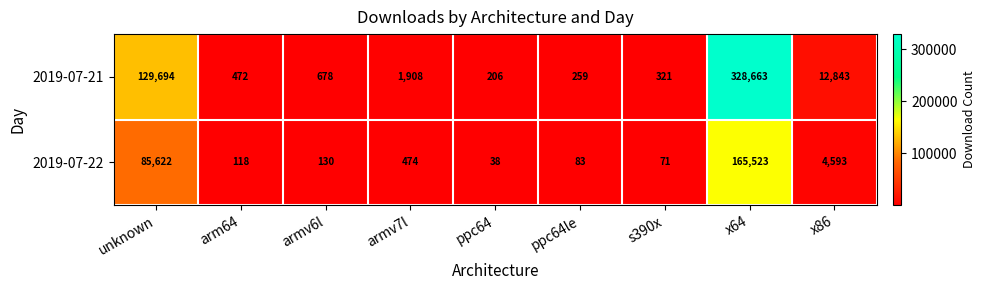

At which category does the chart reach its peak across all series?

x64